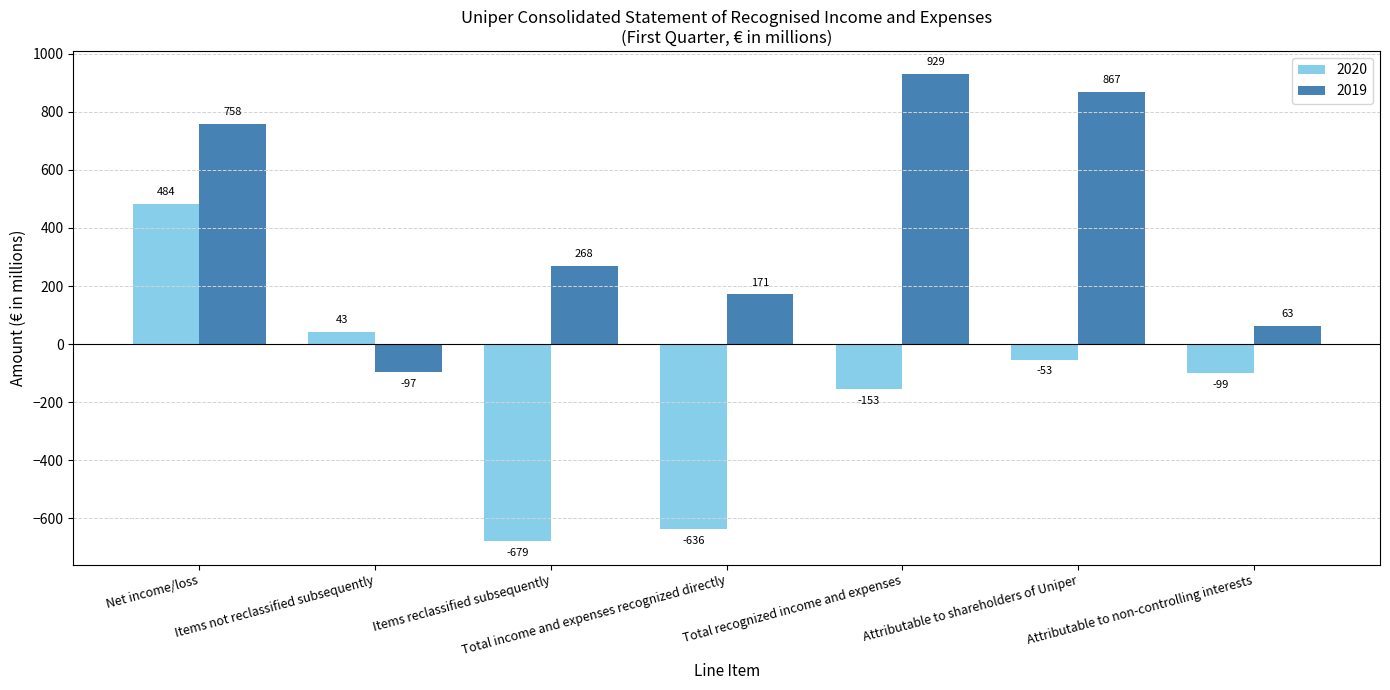

How many distinct data groups are displayed?

2